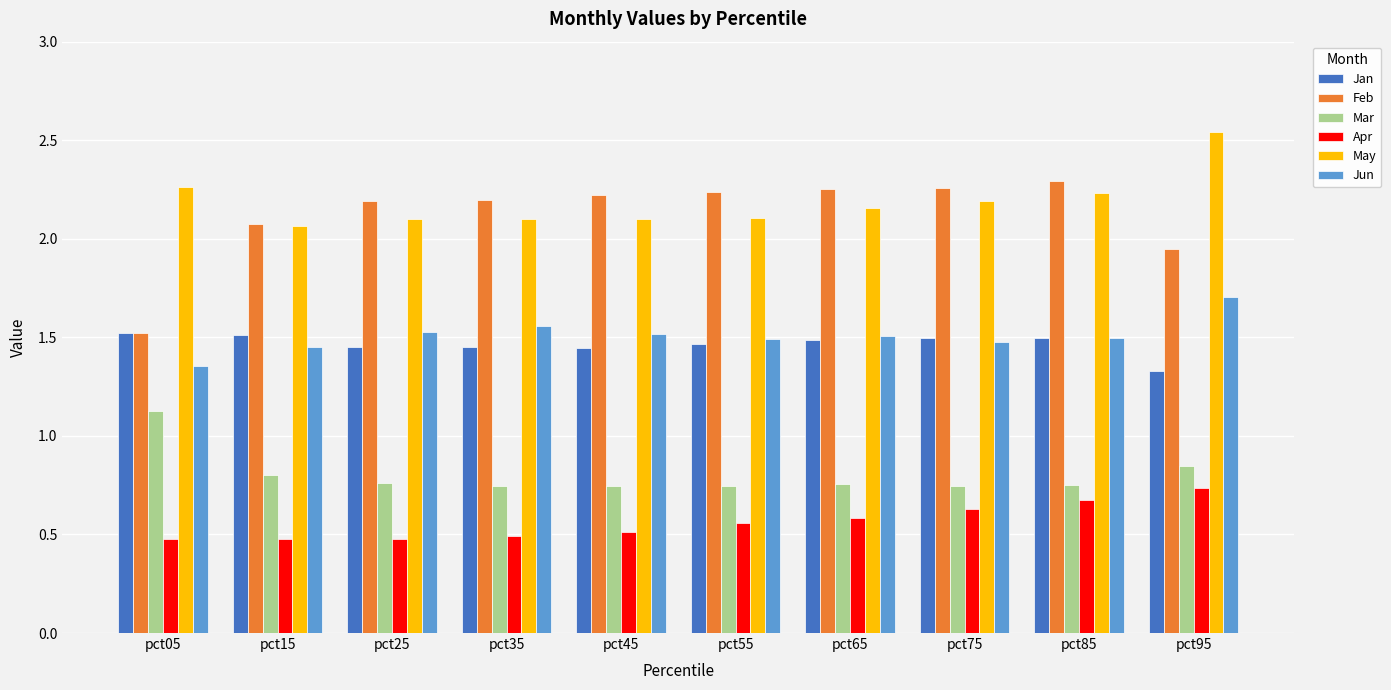

At which label does May reach its peak?

pct95